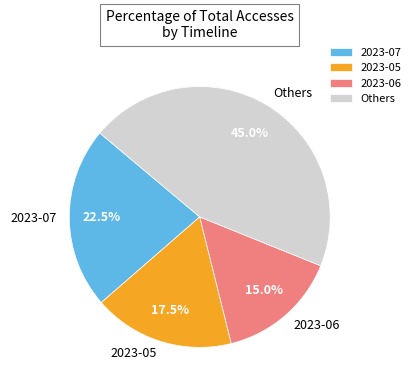

Is there a majority slice in this chart?

No